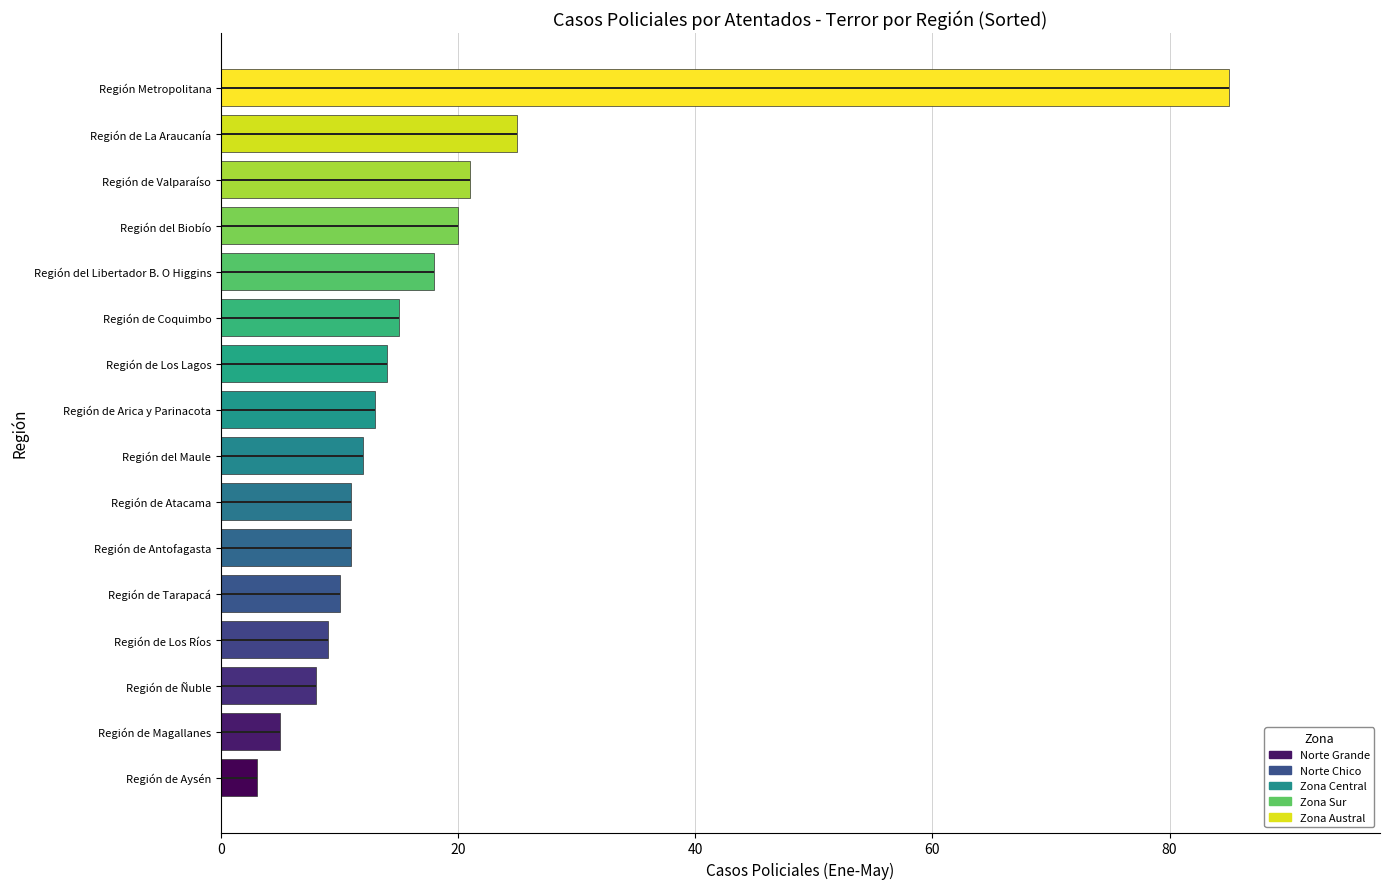

What is the average value?

18